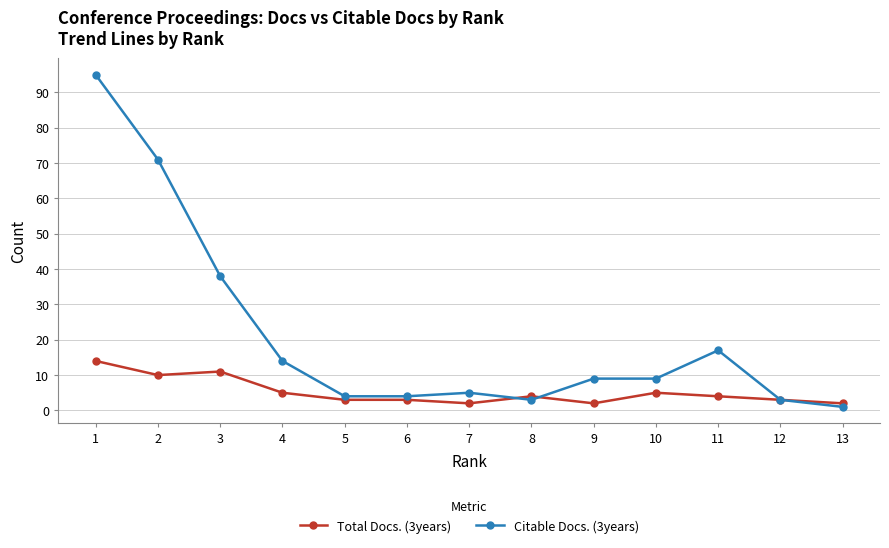

The Total Docs. (3years) series shows 1 at 10. True or false?

False